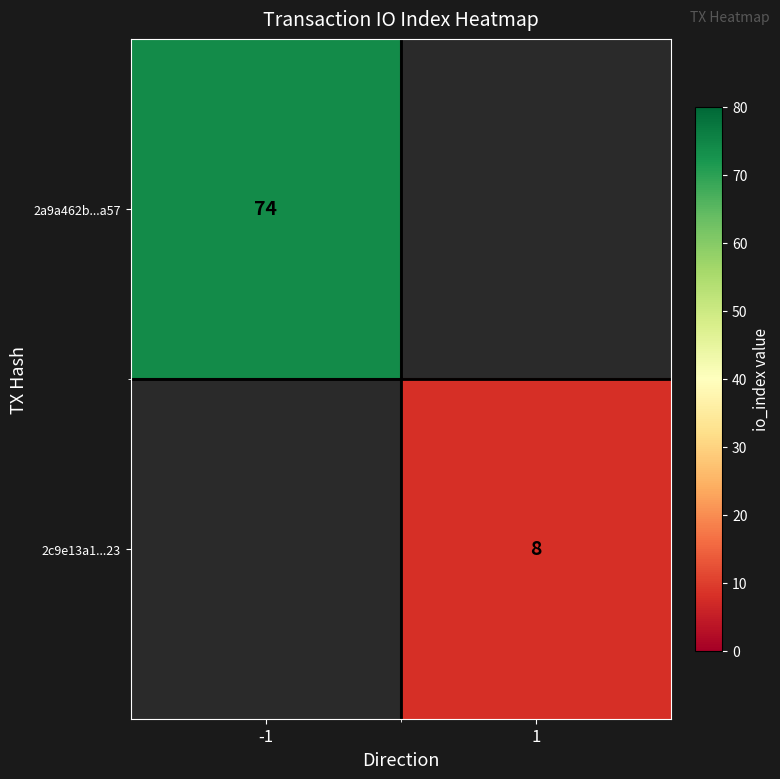

True or false: 2a9a462b...a57 has a value of 18 at -1.

False